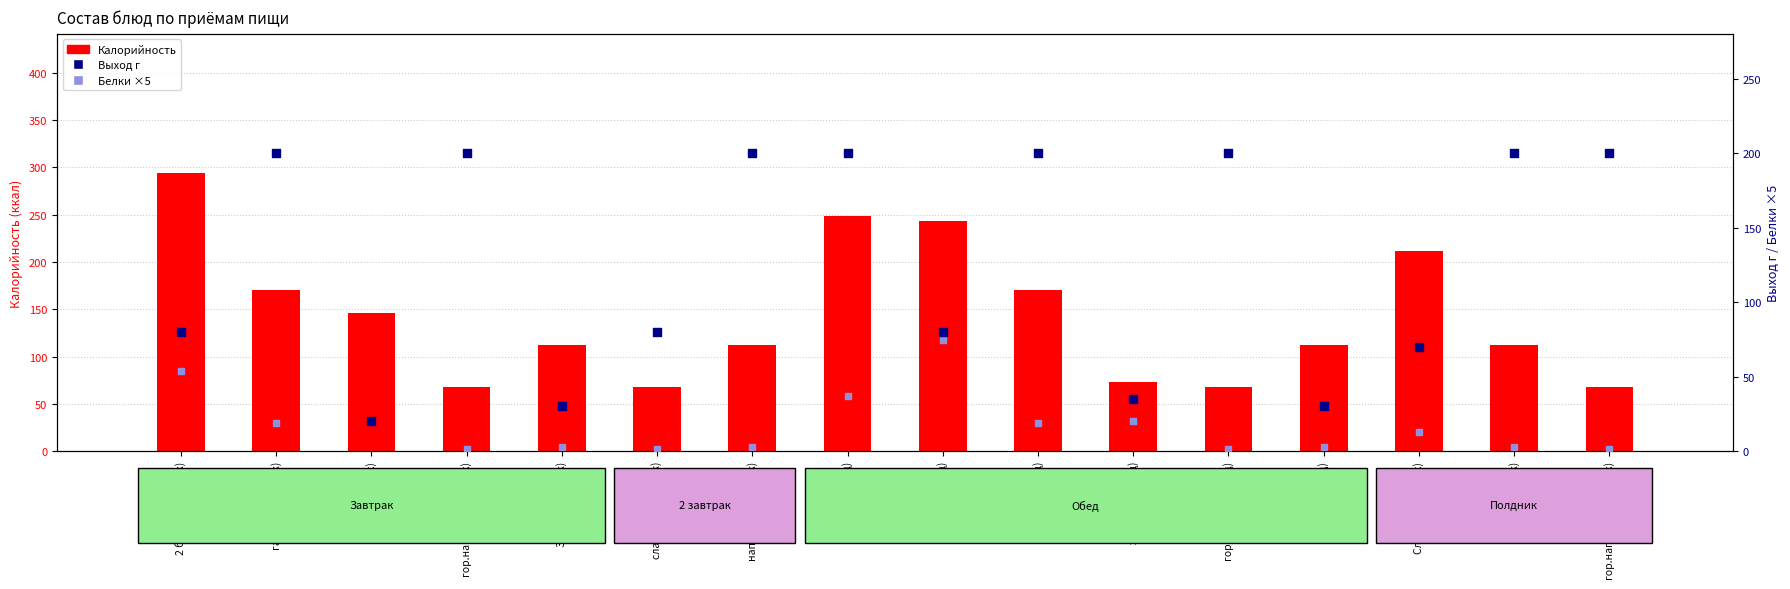

Is the value of Выход г at Зефир (Завтрак) greater than the value of Калорийность at напиток (2завтрак)?

No